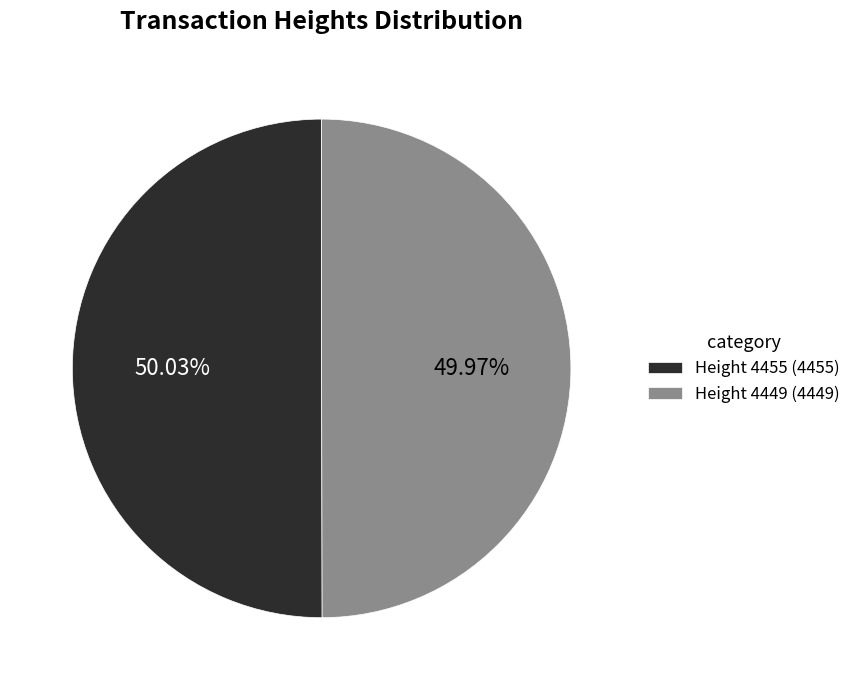

What is the ratio of the value at Height 4449 (4449) to the value at Height 4455 (4455)?

1.0